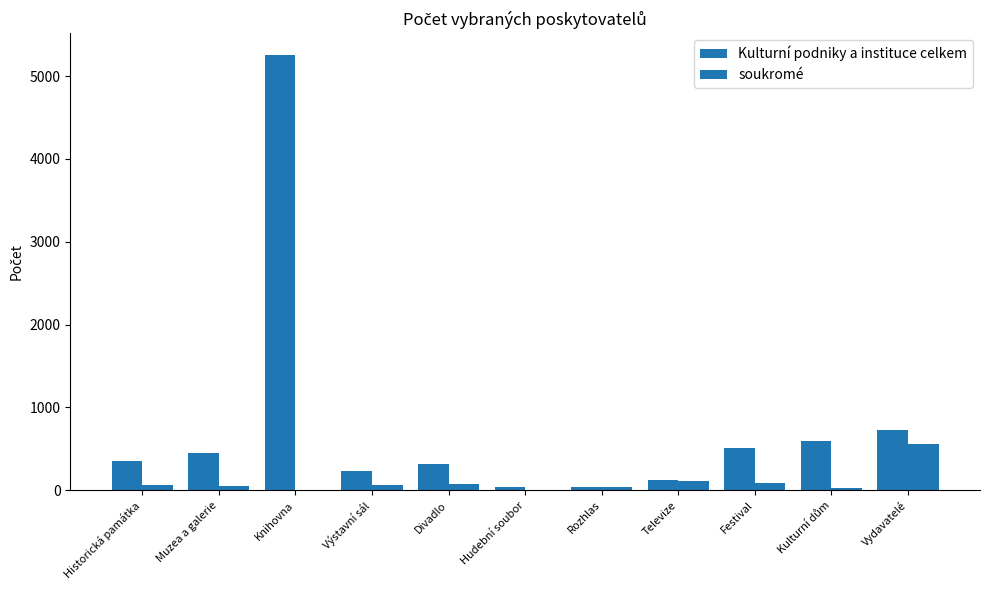

How many series are shown in this chart?

2